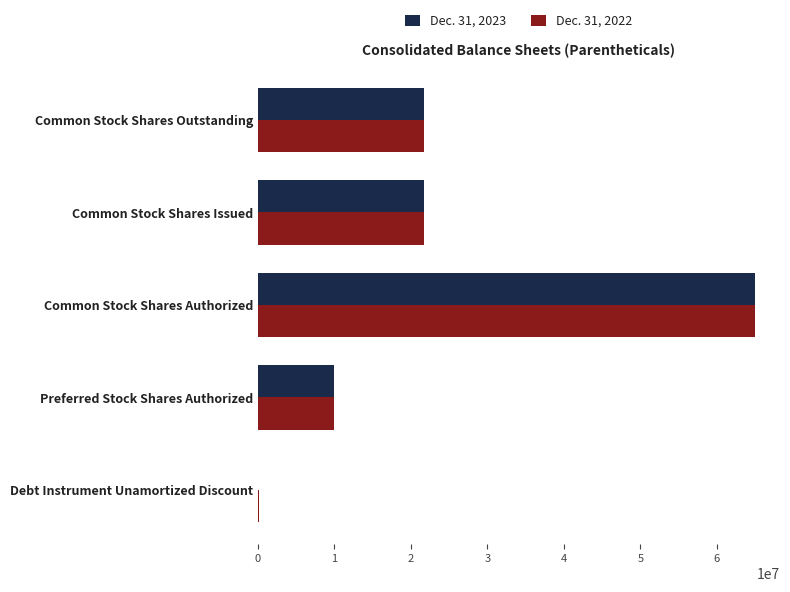

At which category is the sum across all series the highest?

Common Stock Shares Authorized